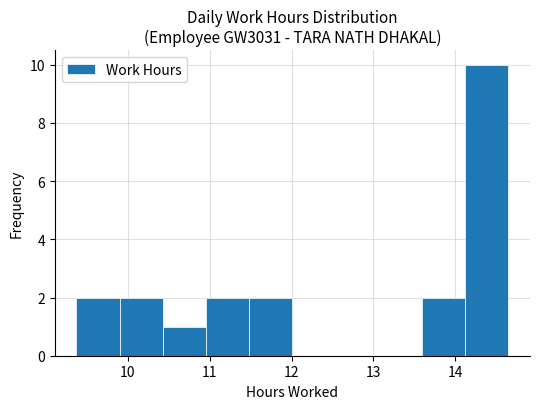

How tall is the bar that spans 9.9 to 10.4 on the x-axis? Neither the bar edges nor the heights are printed on the chart, so give them approximately, as read against the axes.

2